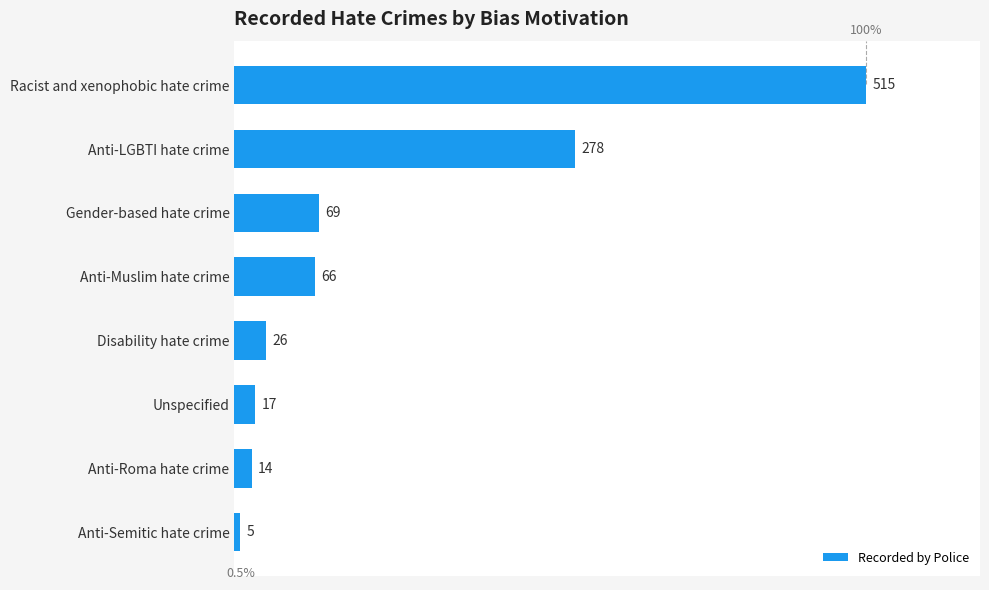

What is the change in value from Anti-Roma hate crime to Gender-based hate crime?

+55